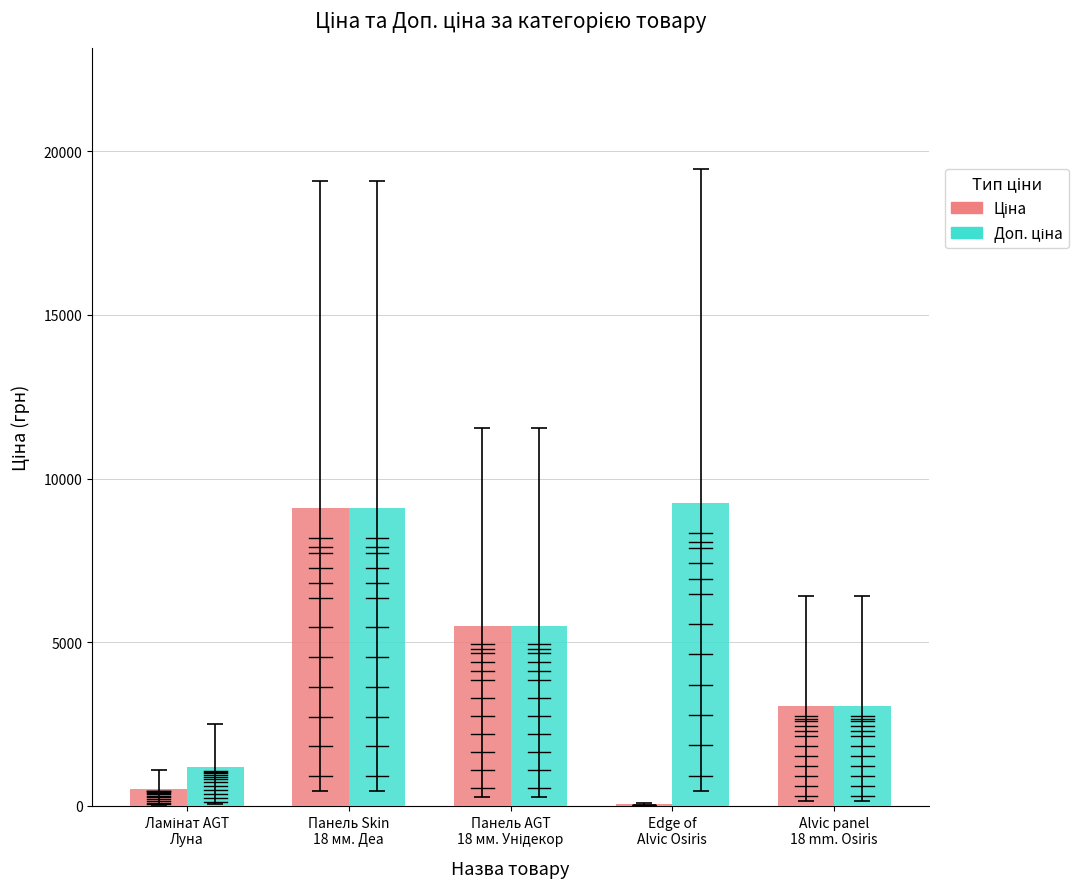

What is the greatest value displayed?

9260.0